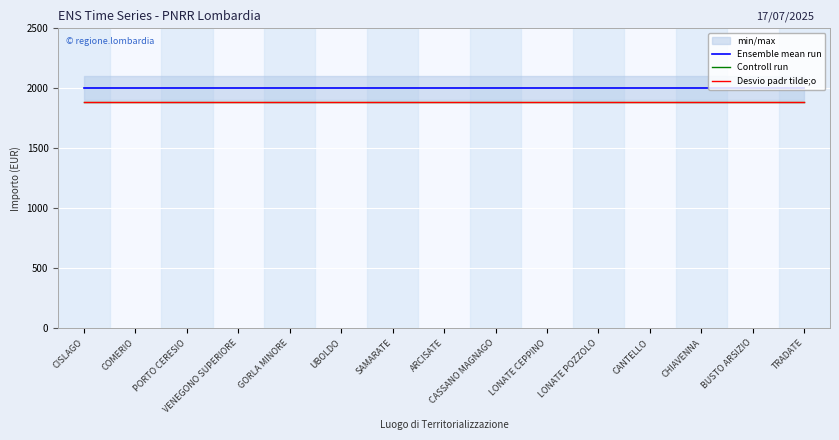

True or false: Ensemble mean run has more than 2 interior local peaks.

False